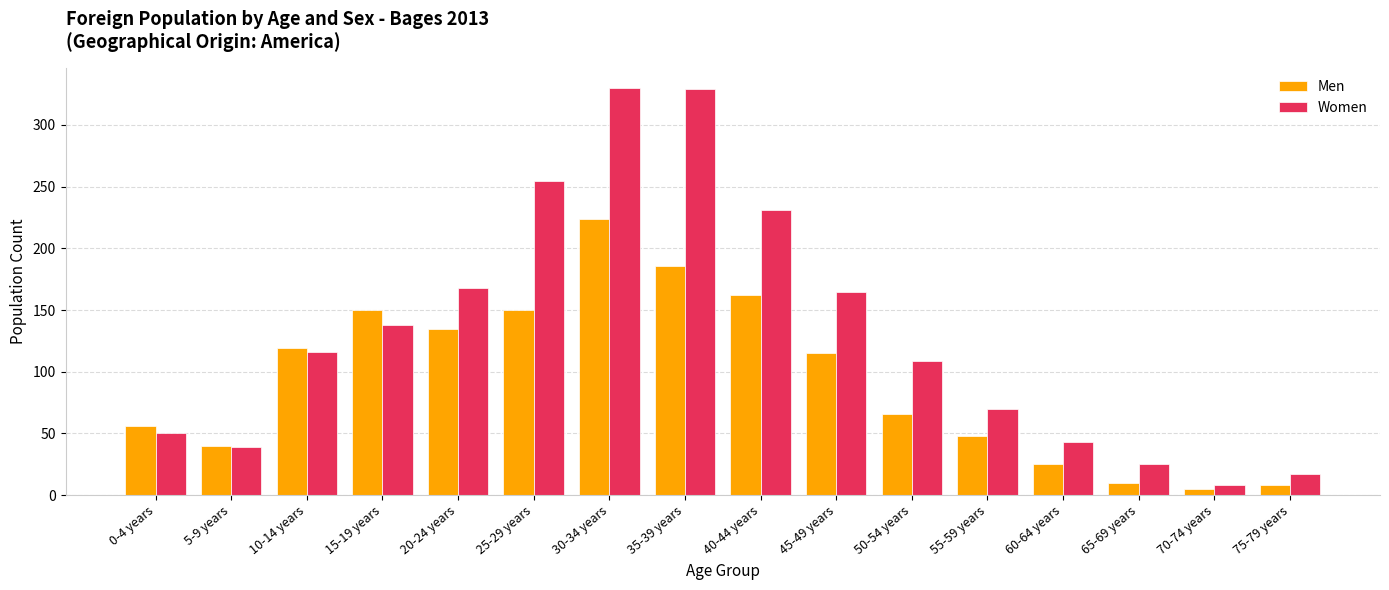

What is the minimum value for Women?

8